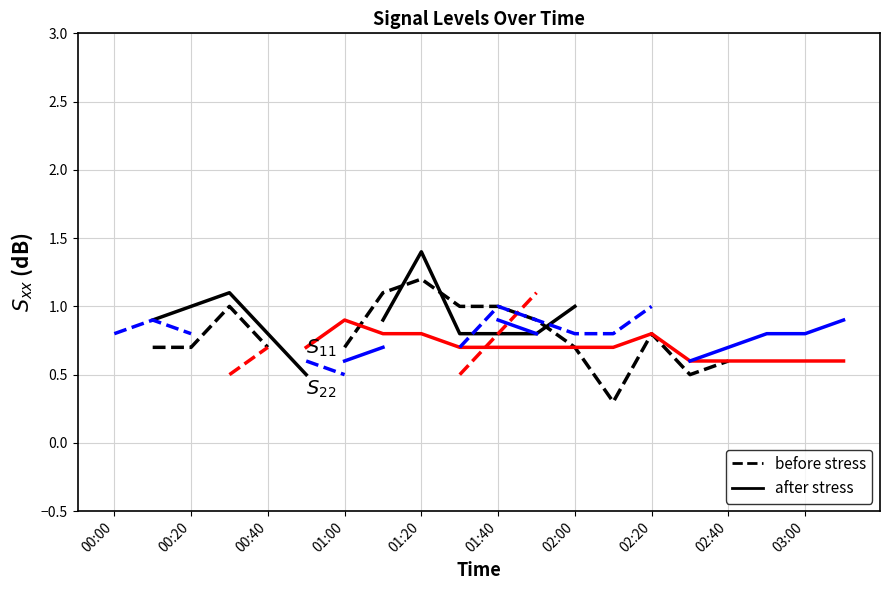

Is it true that before stress (red) equals 1.3 at 01:40?

False